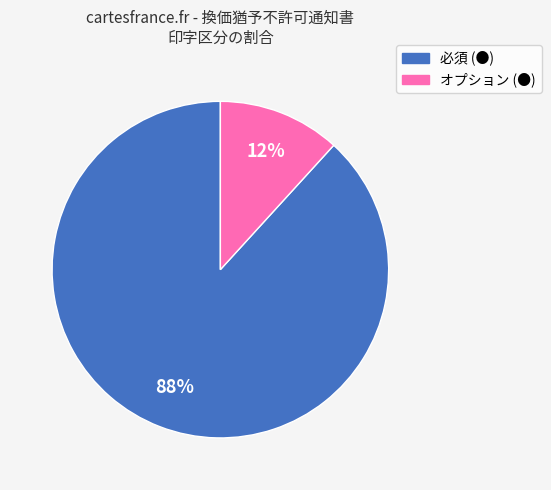

To the nearest percent, what percentage of the pie is 必須 (●)?

88%